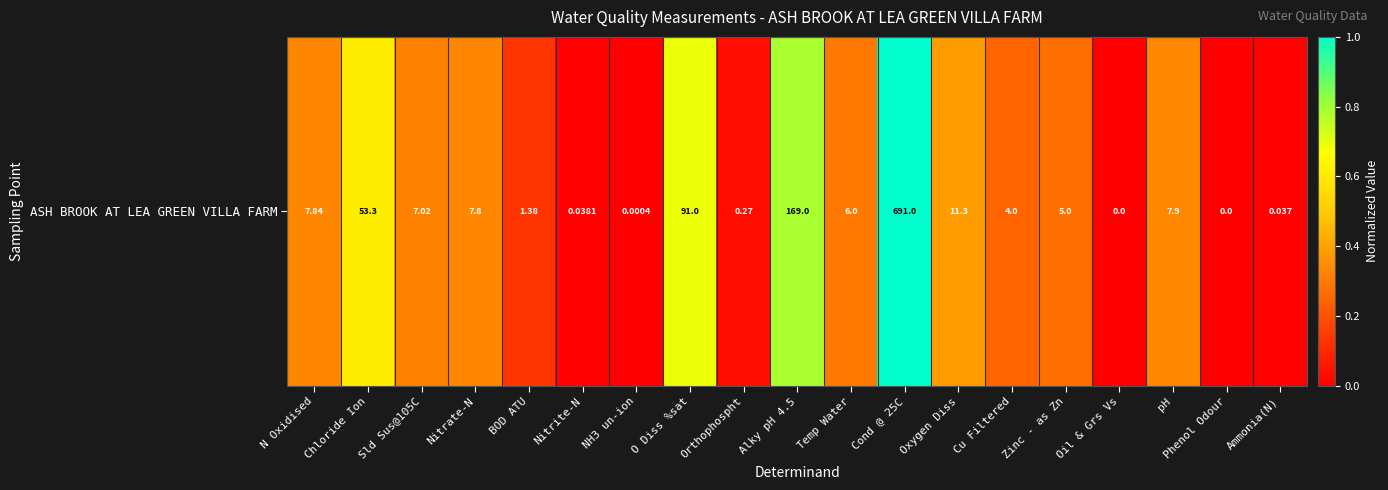

At which category does the chart reach its peak across all series?

Cond @ 25C